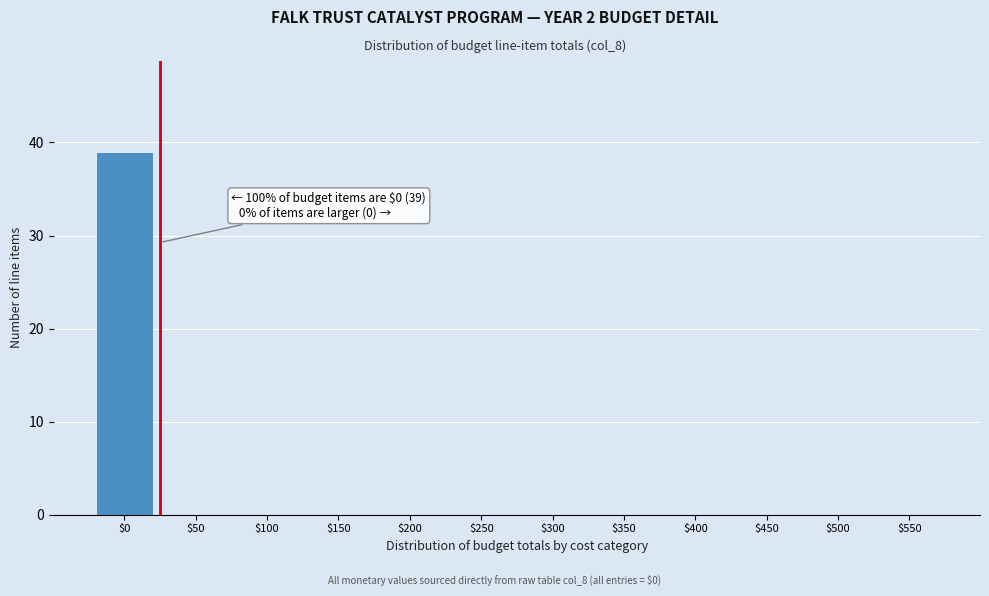

Which label corresponds to the largest value in the chart?

$0